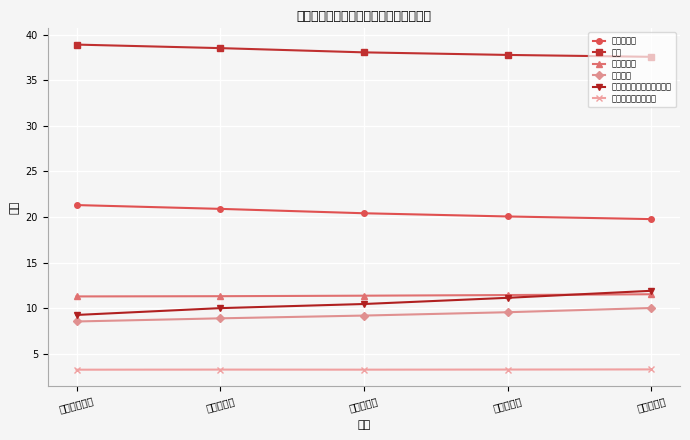

Between 平成３０年度 and 令和２年度, which series saw the biggest shift?

精神障がい者保健福祉手帳